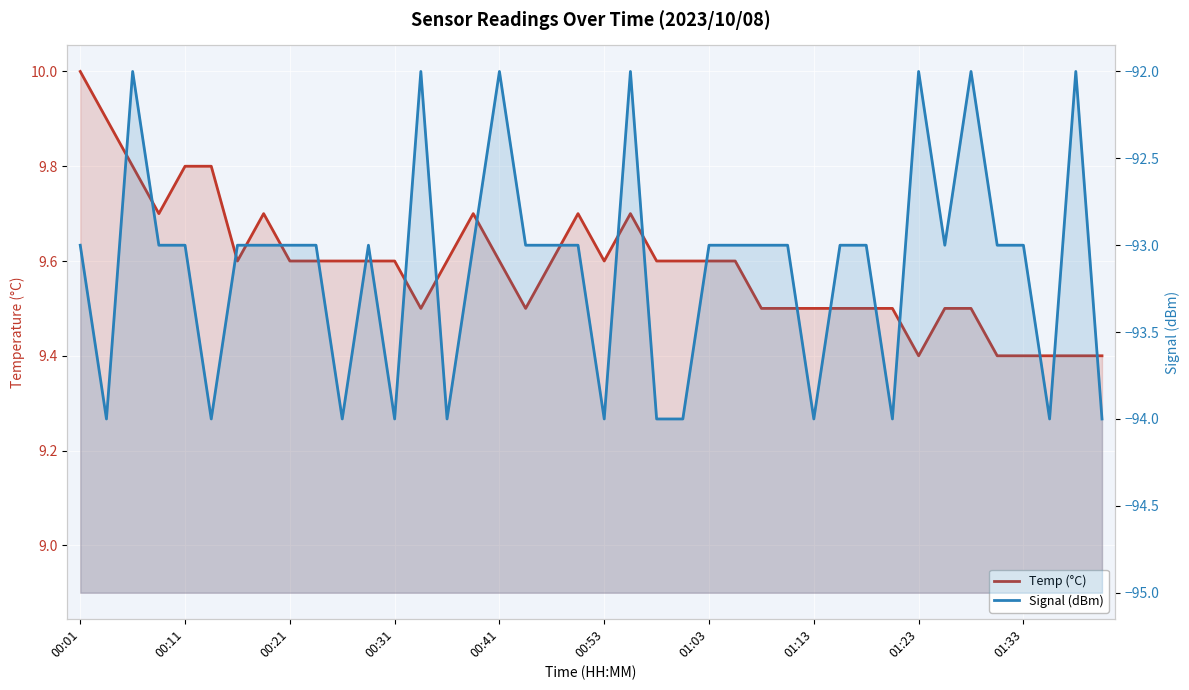

Which series has the largest range (max minus min)?

Signal (dBm)